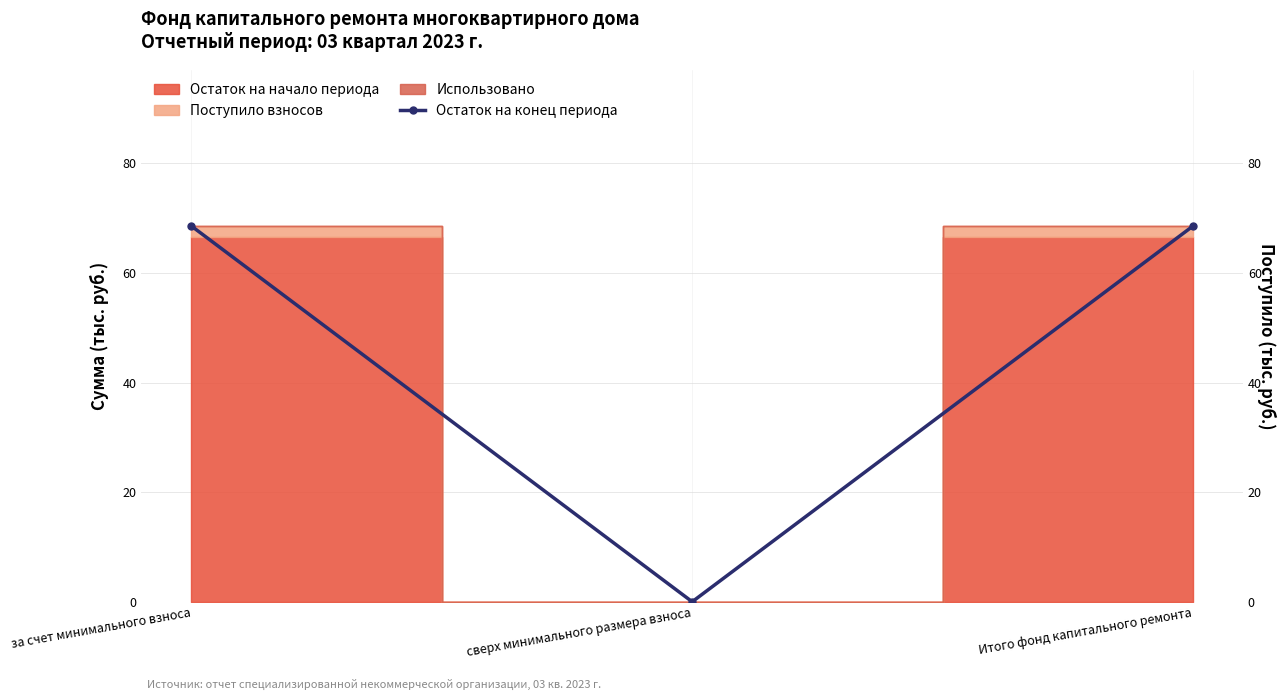

What is the value of the 1st point from the left?

68.5